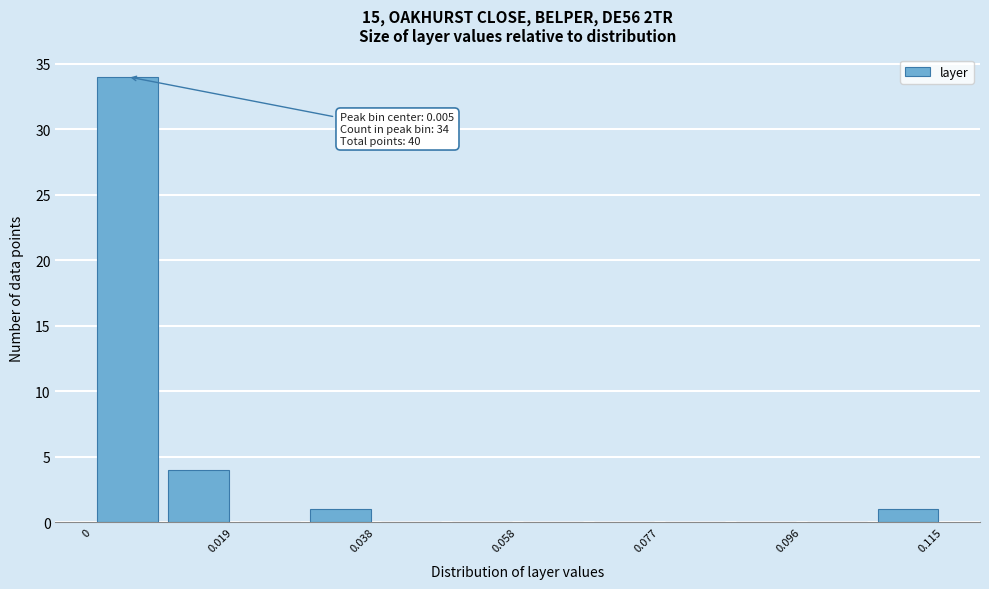

Which range on the x-axis has the tallest bar?

0.000 to 0.010